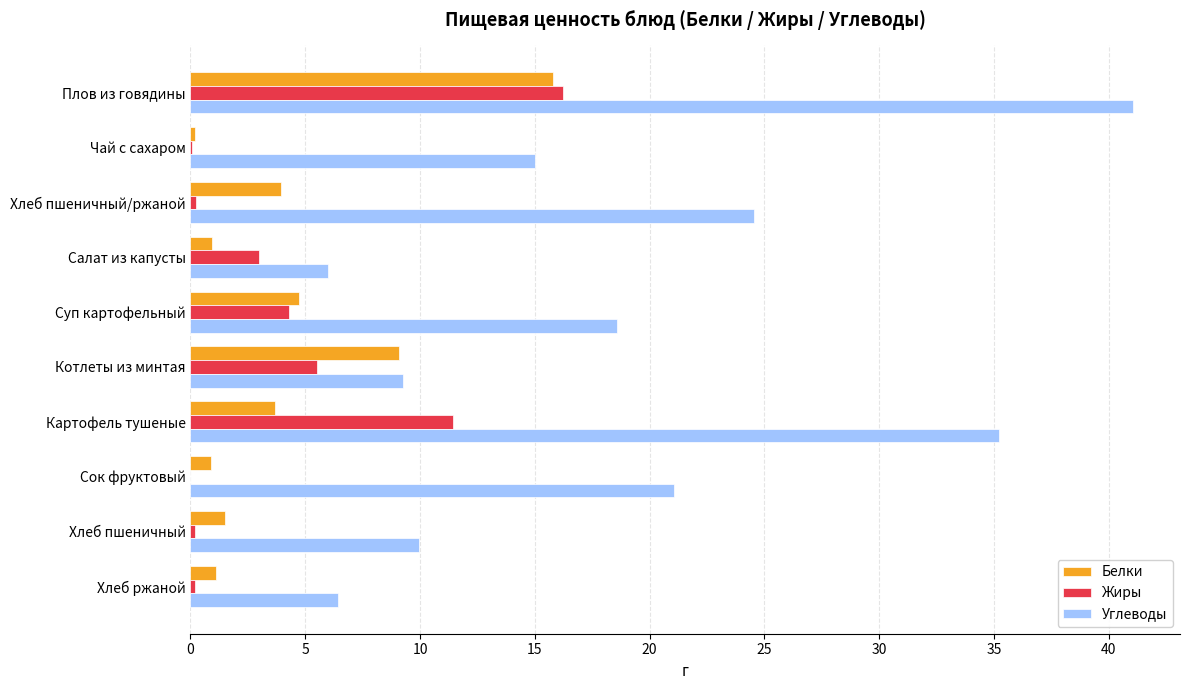

Which category has the highest value across all series?

Плов из говядины